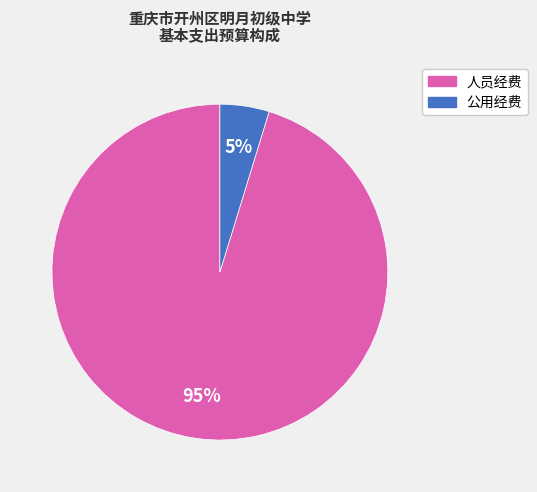

Which category has the biggest portion of the pie?

人员经费